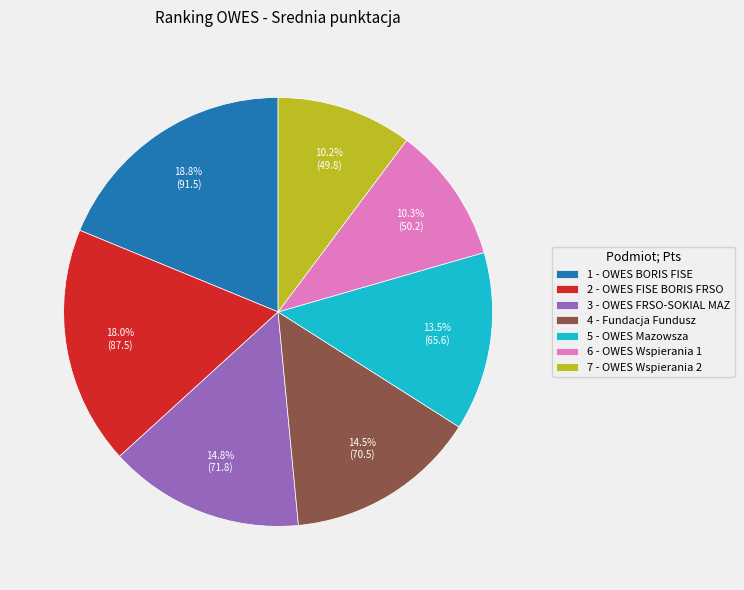

Is it true that 6 - OWES Wspierania 1 is 10% of the pie?

True